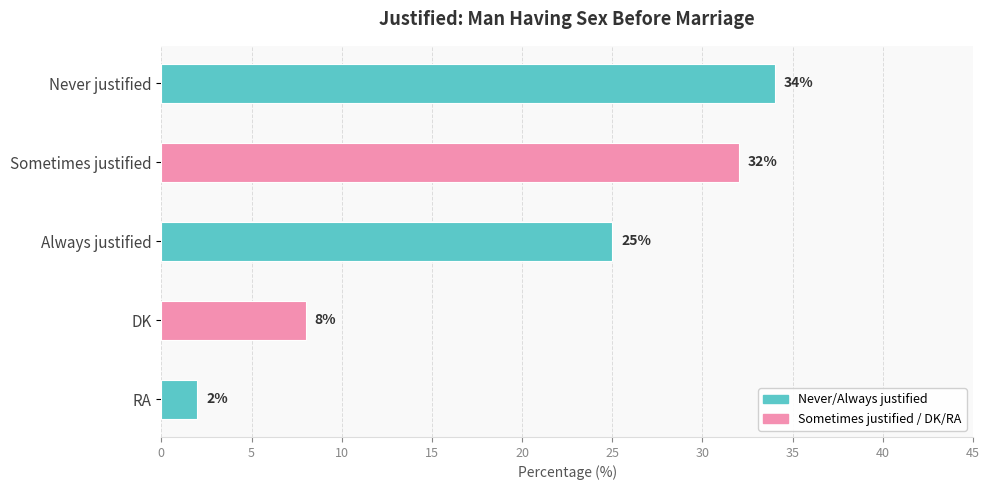

Where is the data nearest to the value 18?

Always justified